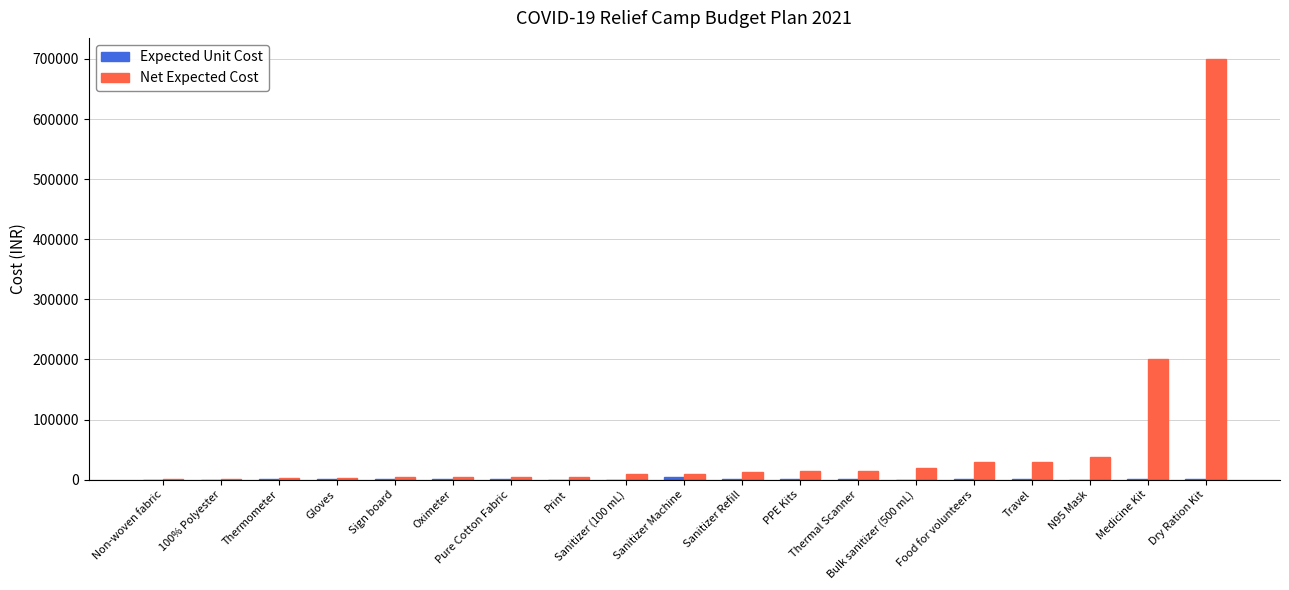

What is the greatest value displayed?

700000